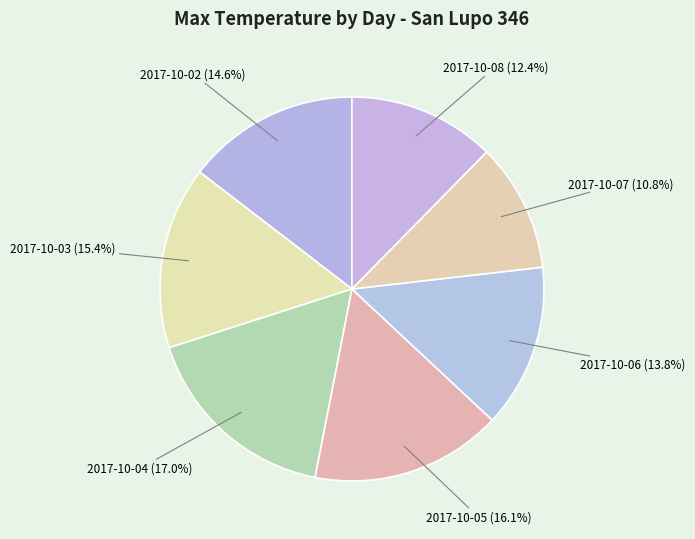

What is the largest slice in the pie chart?

2017-10-04